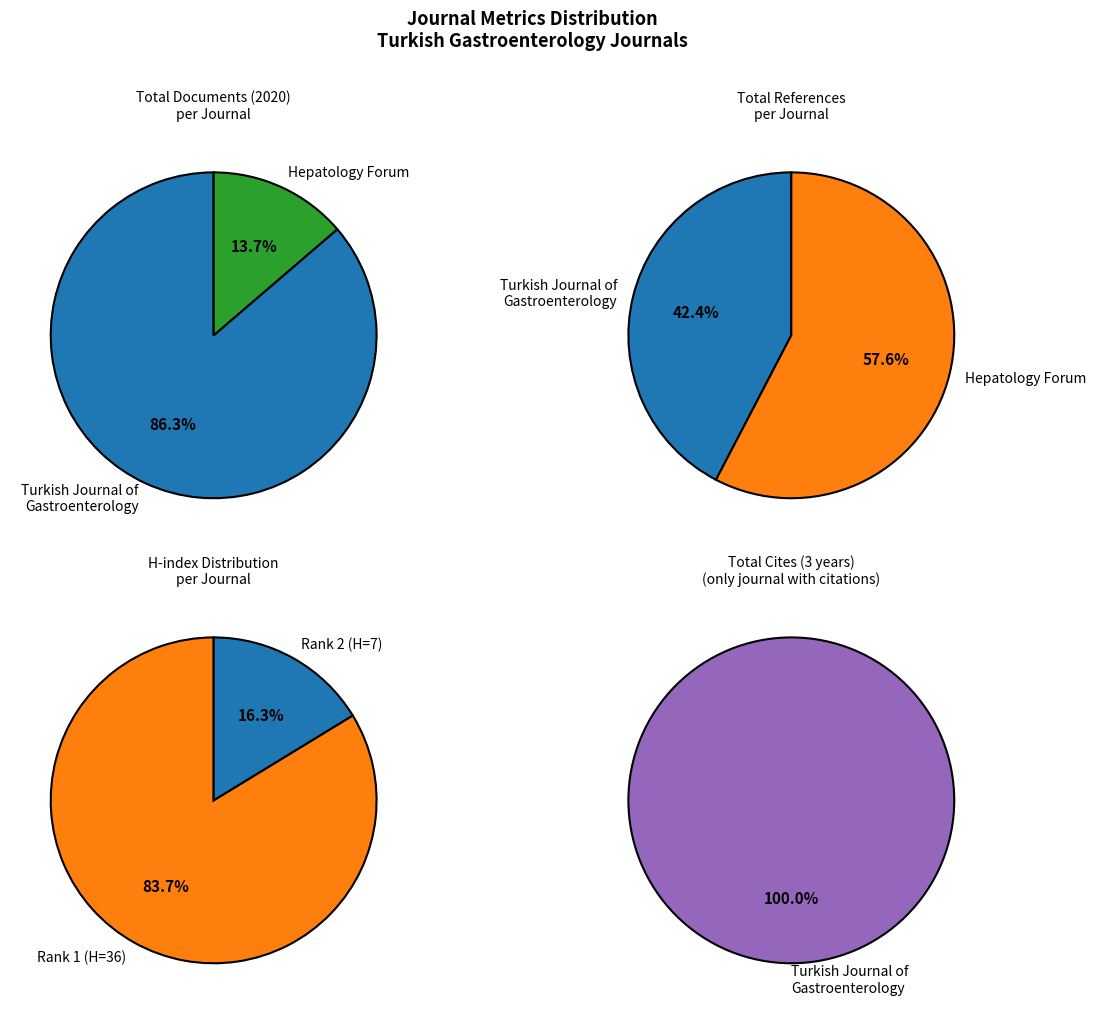

To the nearest percent, what portion does Turkish Journal of Gastroenterology represent?

100%